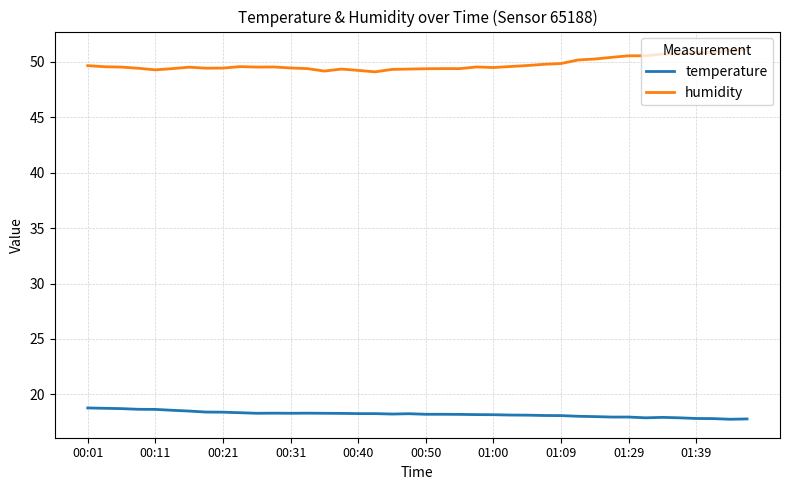

True or false: humidity and temperature intersect in this chart.

False